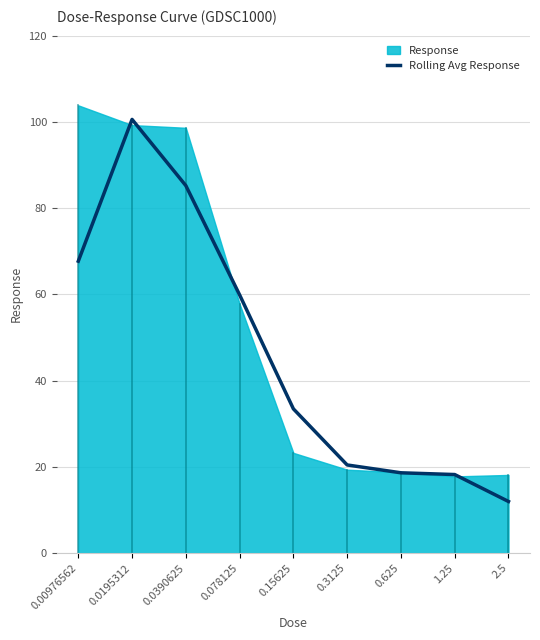

True or false: the data shows 35.6 at 0.0195312.

False